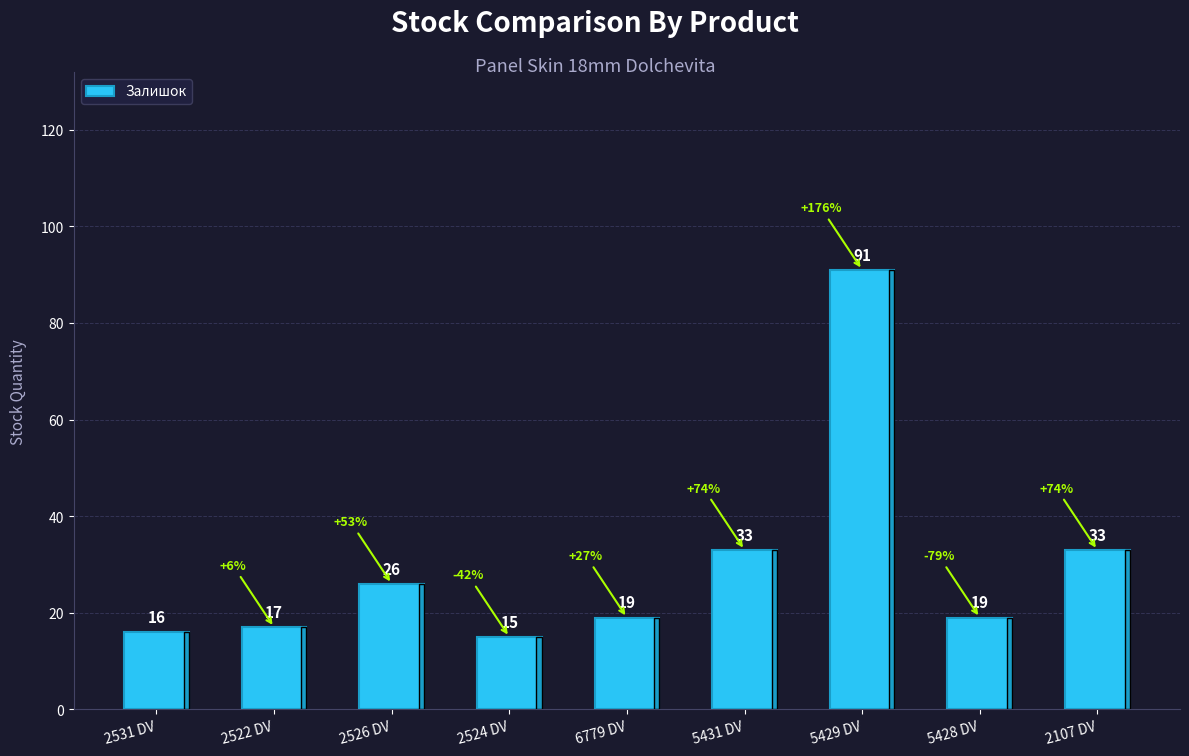

Is it true that the value at 2522 DV is 17?

True